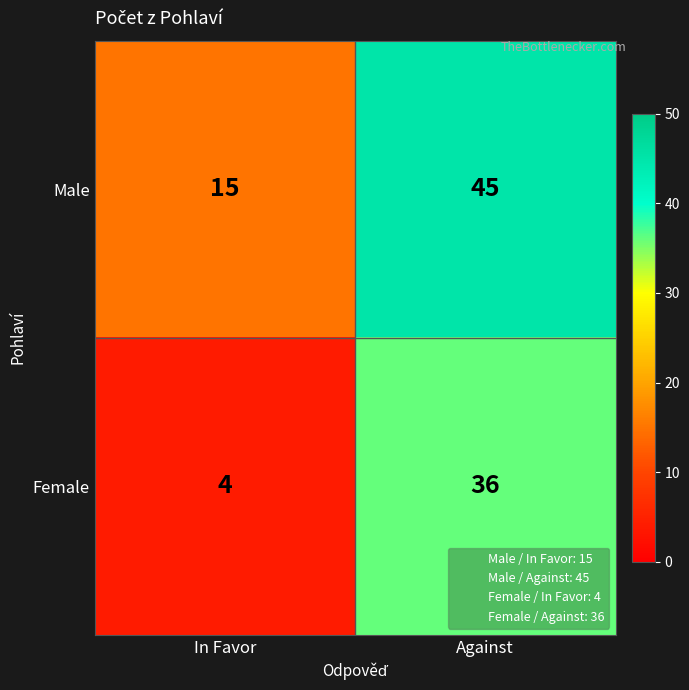

What is the spread (max minus min) of values at In Favor?

11